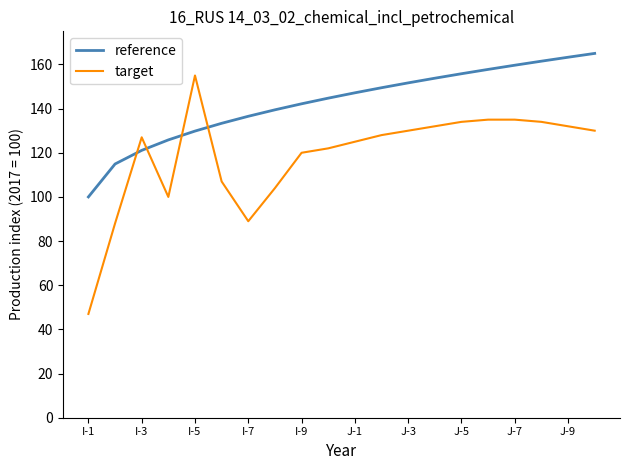

Which series has the largest range (max minus min)?

target